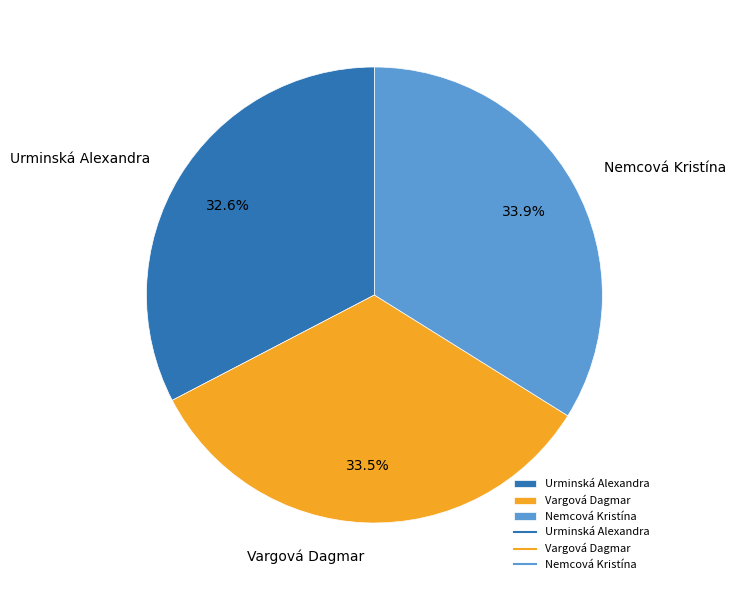

Is the sum of Nemcová Kristína and Vargová Dagmar greater than half?

Yes